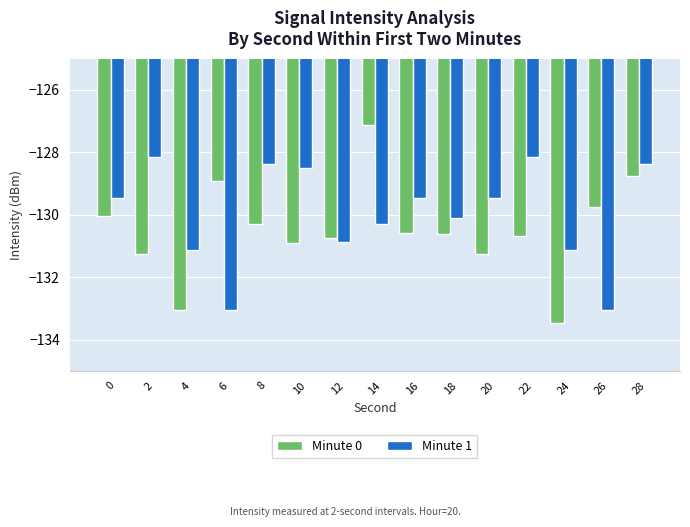

At which category does the chart reach its minimum across all series?

24